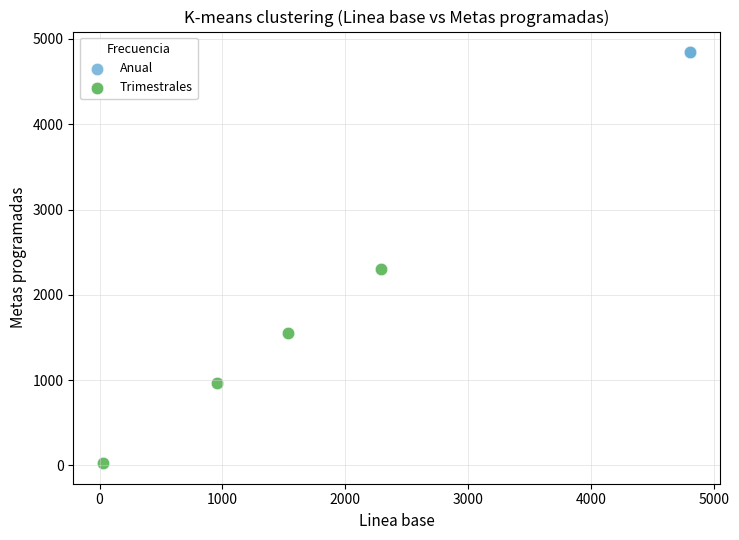

Which series reaches the minimum Y coordinate?

Trimestrales